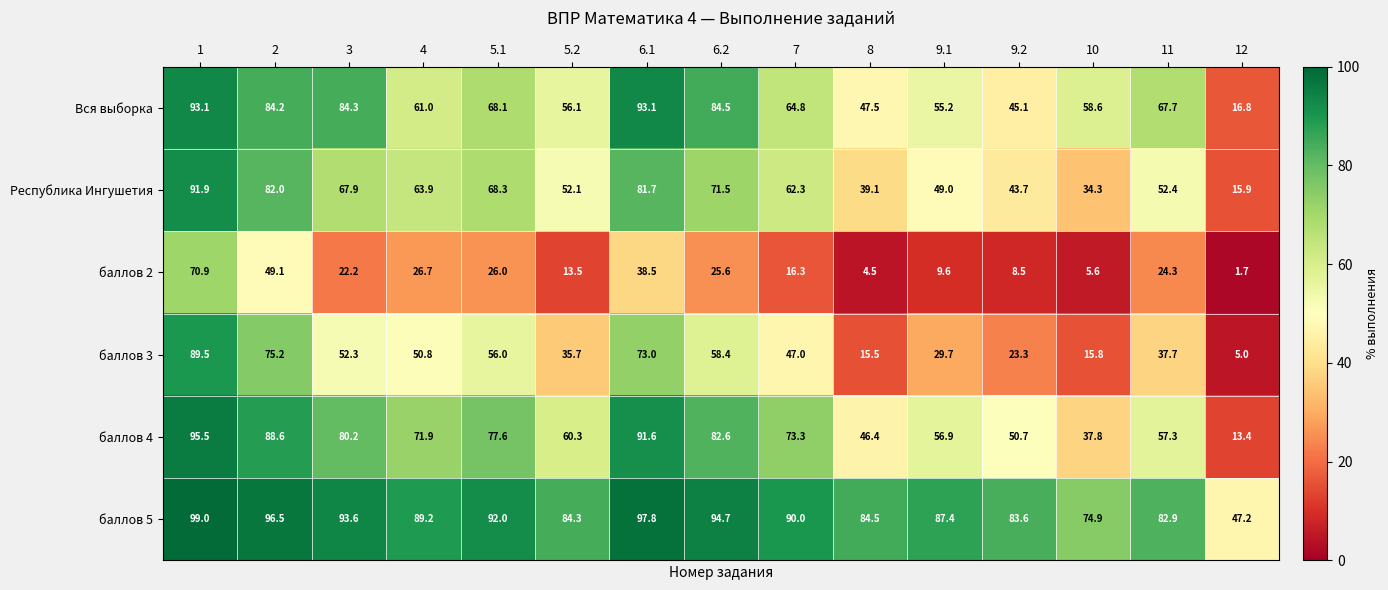

What is the total value across all series at 9.1?

287.8